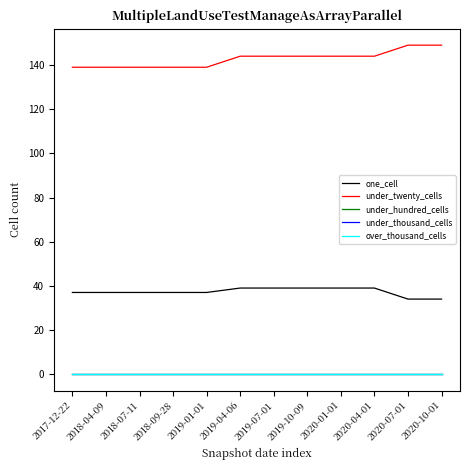

The under_twenty_cells series shows 77 at 2017-12-22. True or false?

False